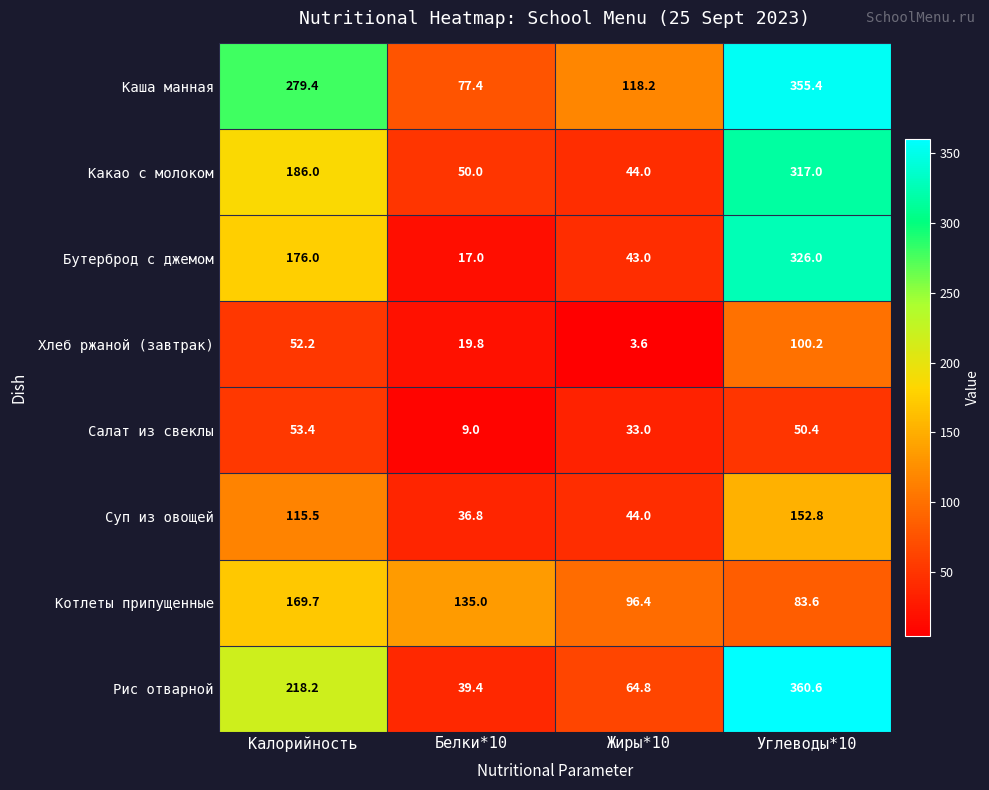

At which label is Бутерброд с джемом closest to 171?

Калорийность